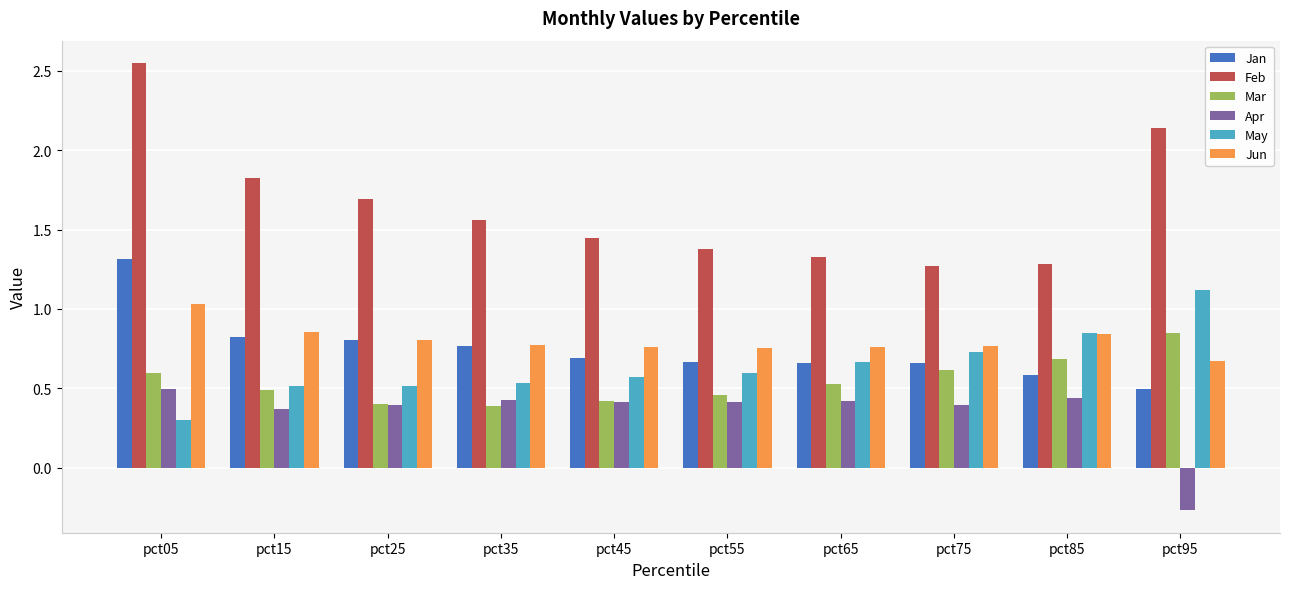

The Mar series shows 0.6 at pct05. True or false?

True